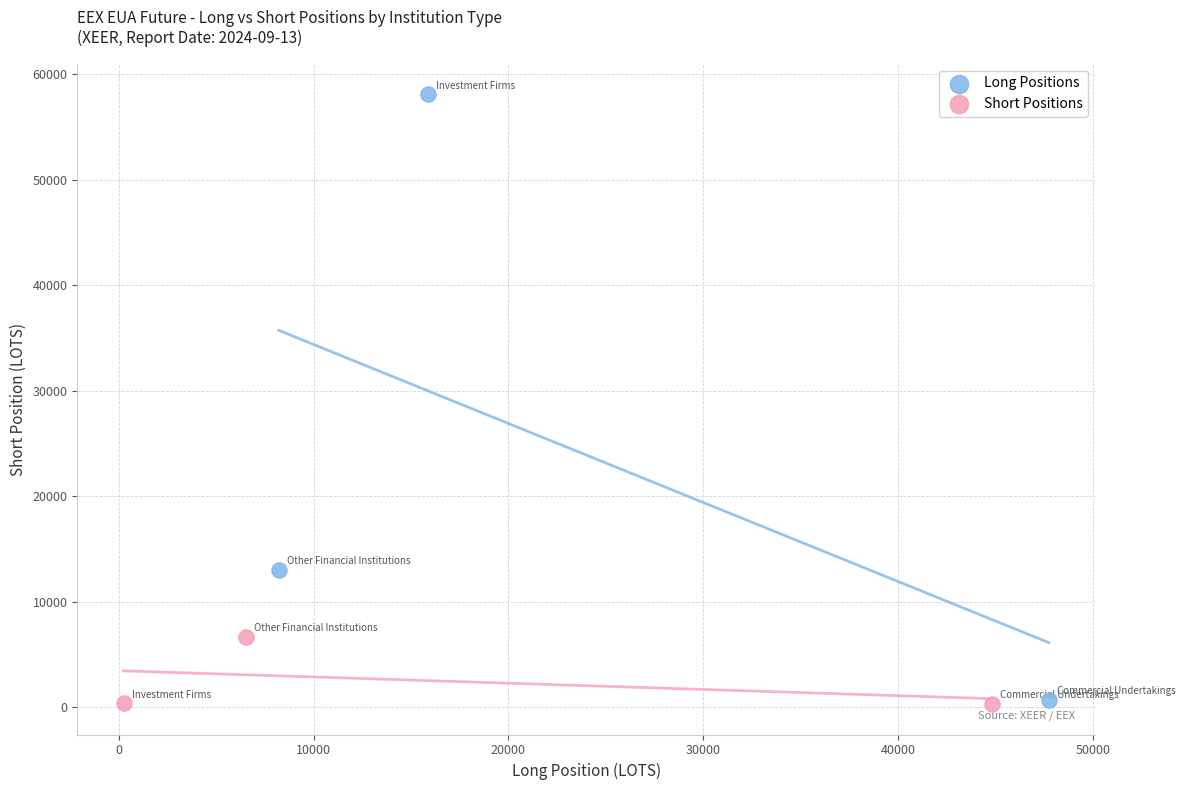

Which series reaches the maximum Y coordinate?

Long Positions